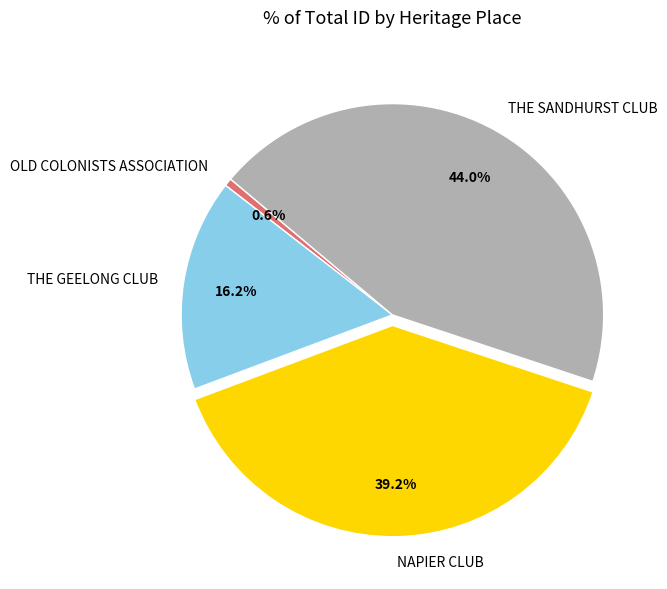

The OLD COLONISTS ASSOCIATION slice represents 12% of the pie. True or false?

False